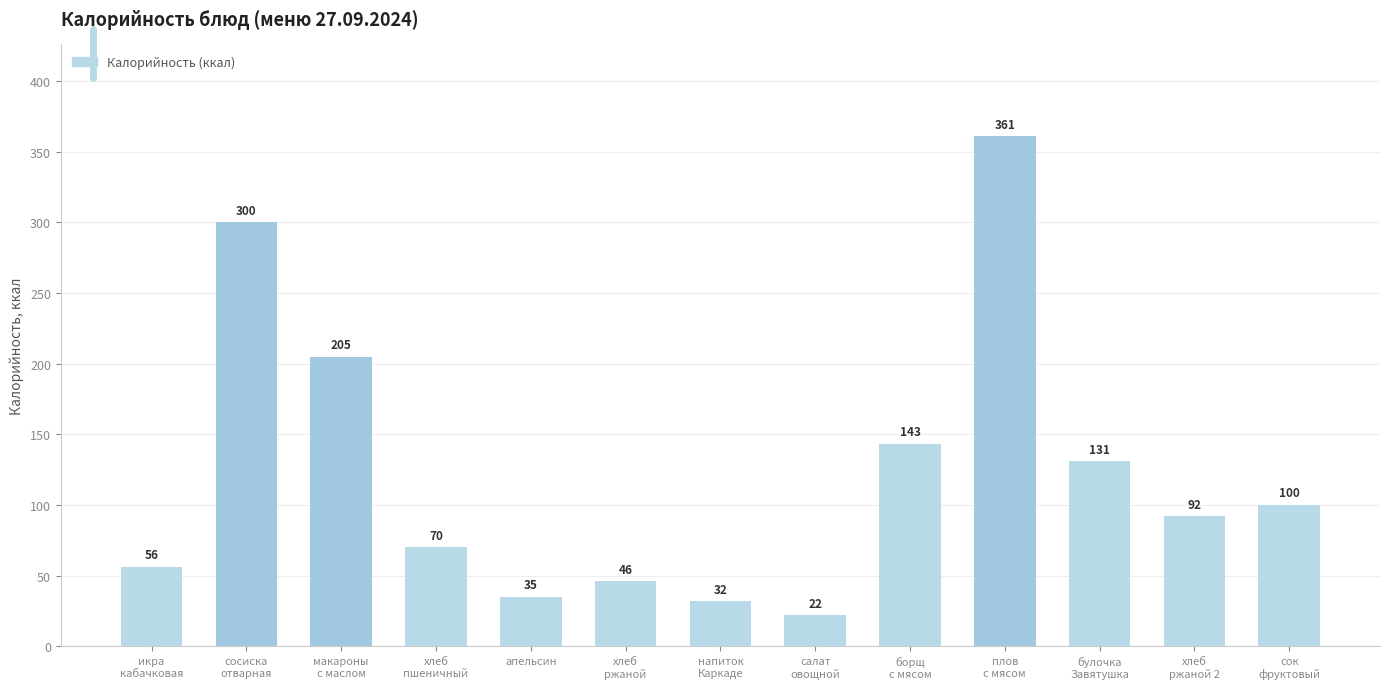

Where does the data first go above 91?

сосиска
отварная